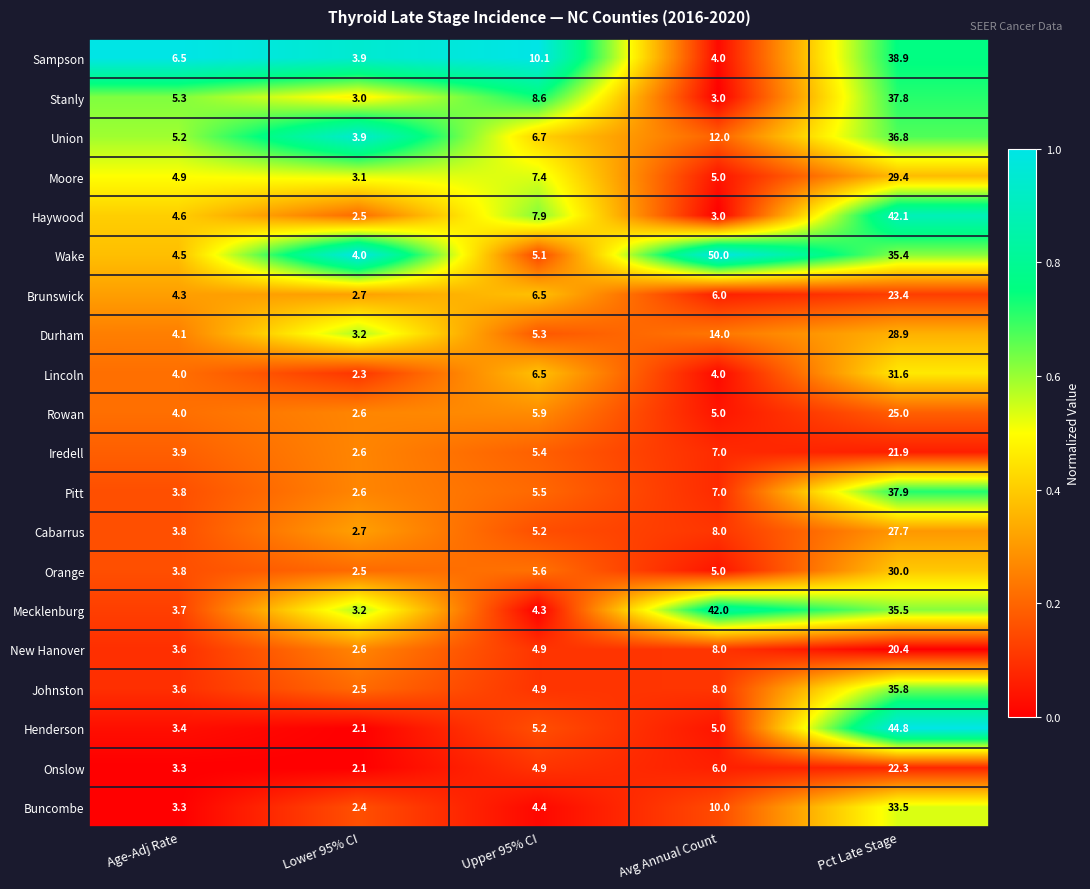

Is it true that Durham equals 46.1 at Pct Late Stage?

False